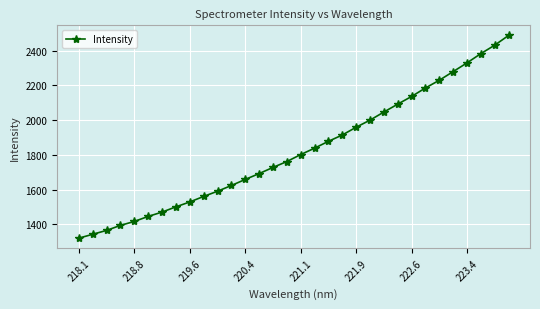

What is the maximum value shown in the chart?

2487.5